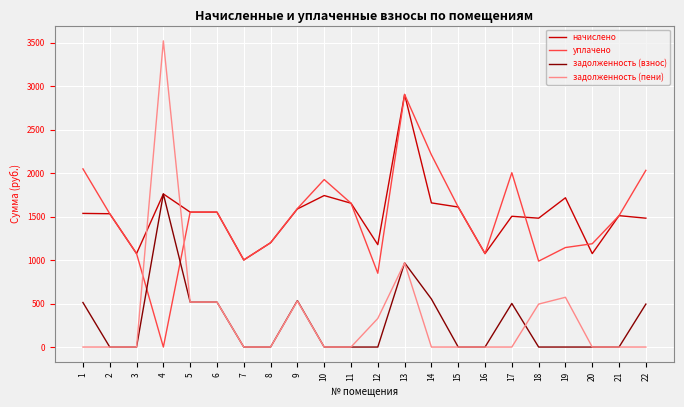

At which category is the sum across all series the highest?

13